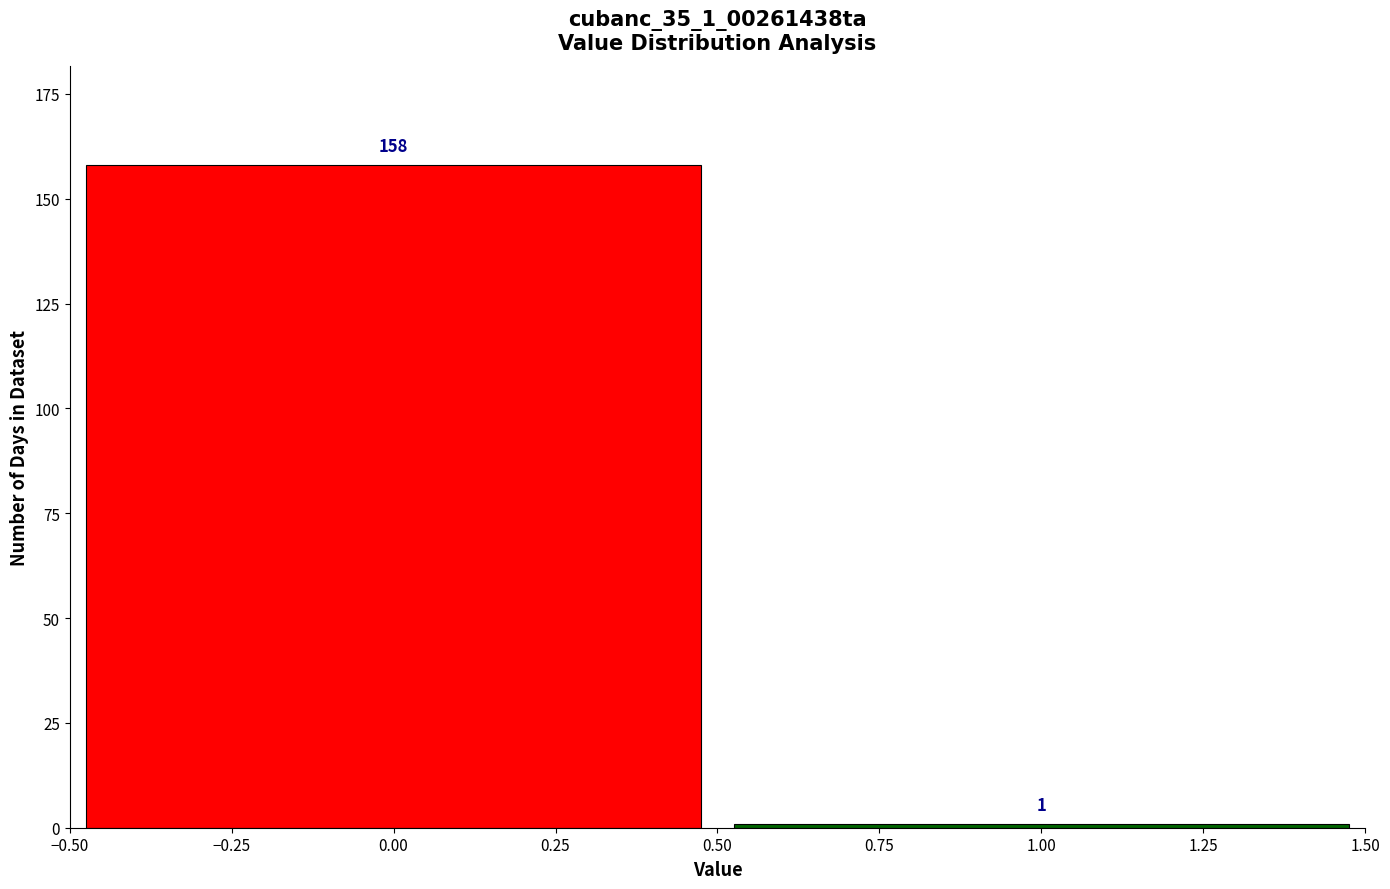

Reading left to right, list every bar in this chart as the range it spans on the x-axis followed by its height.

-0.50 to 0.50: 158
0.50 to 1.50: 1